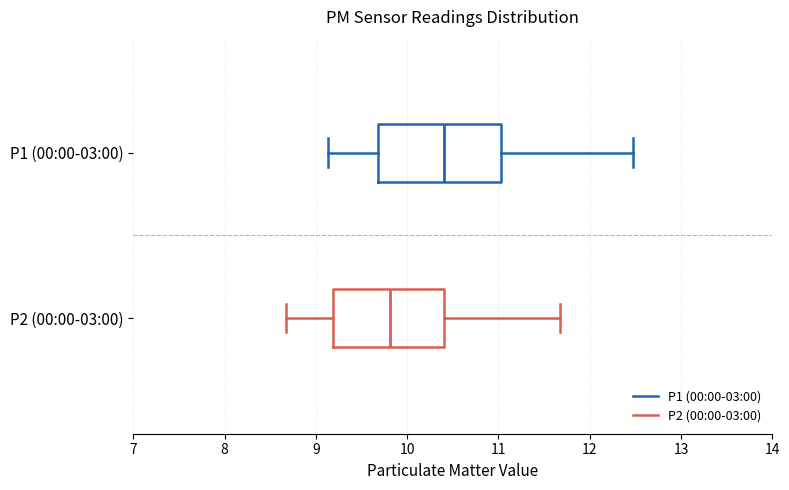

Reading bottom to top, transcribe this box plot: for each box, give where its median line is, the range the box spans, and where its two whiskers end, as read against the x-axis. The values are not printed on the chart, so give them approximately, as read against the axis.

P2 (00:00-03:00): median 9.8, box 9.2 to 10.4, whiskers 8.7 to 11.7
P1 (00:00-03:00): median 10.4, box 9.7 to 11.0, whiskers 9.1 to 12.5